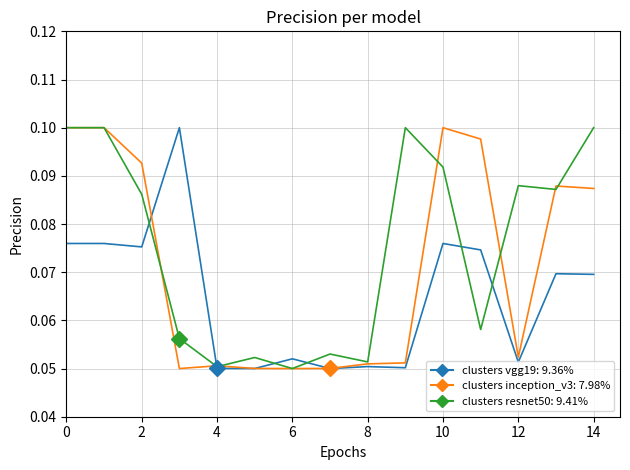

Is this an area chart (filled region under the line)?

No